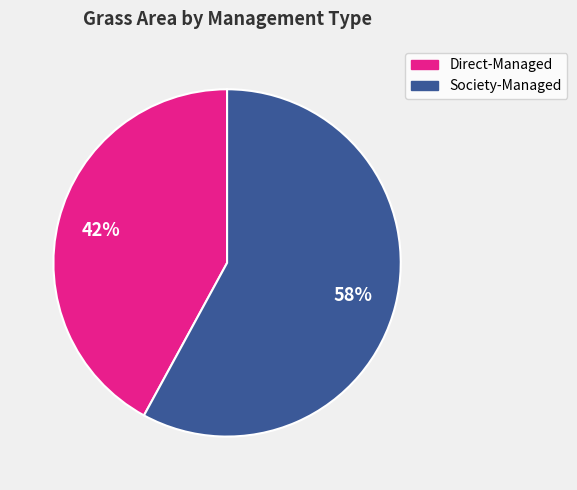

To the nearest percent, what is the difference between the largest and smallest slice percentages?

16%